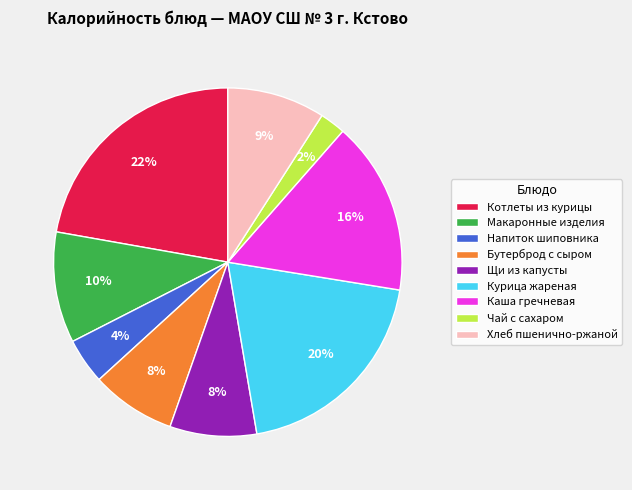

To the nearest percent, what percentage of the pie is Бутерброд с сыром?

8%